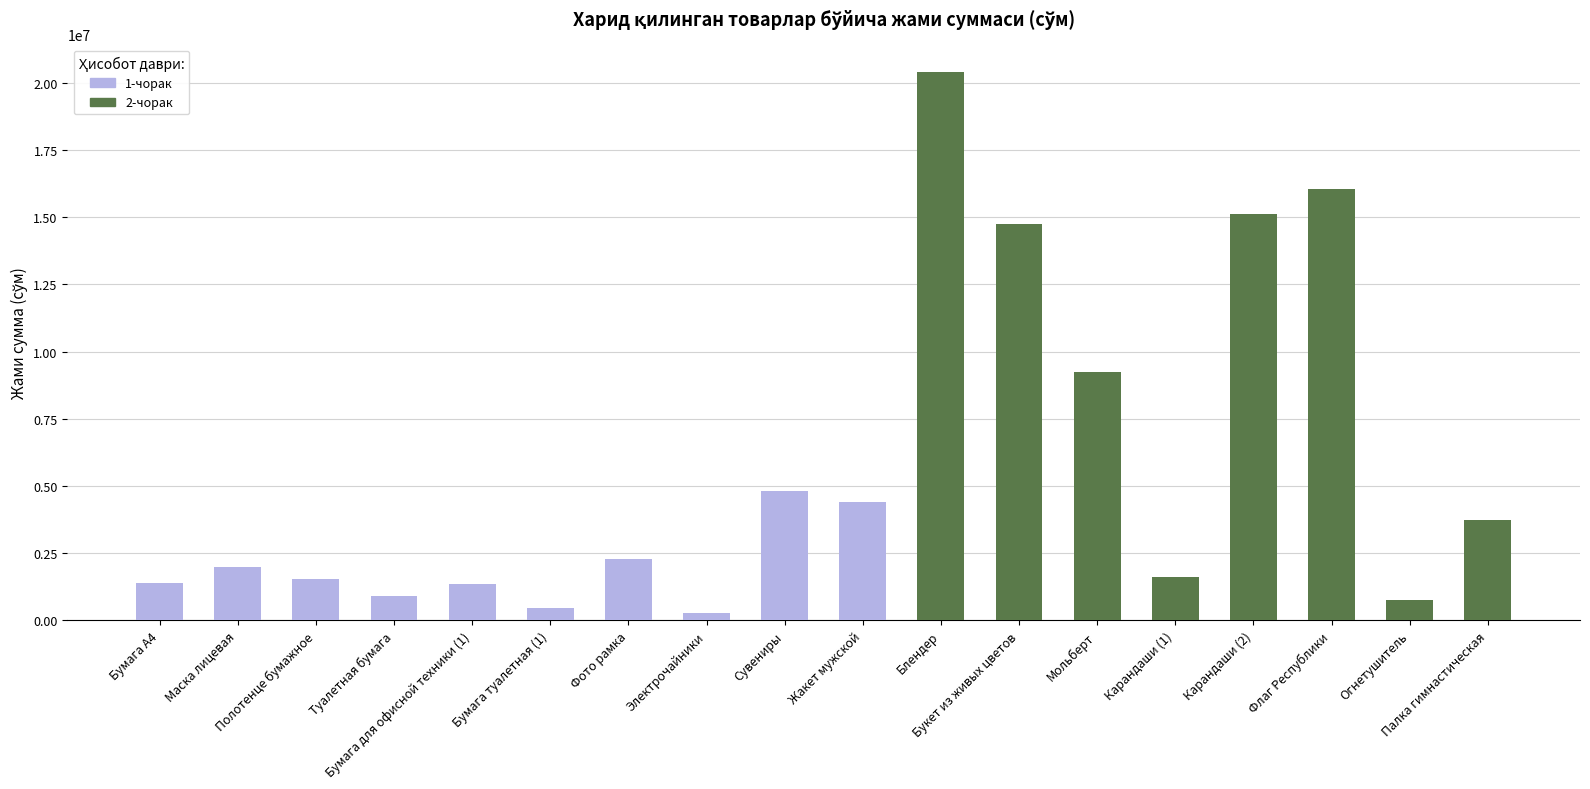

At which category is the sum across all series the highest?

Блендер